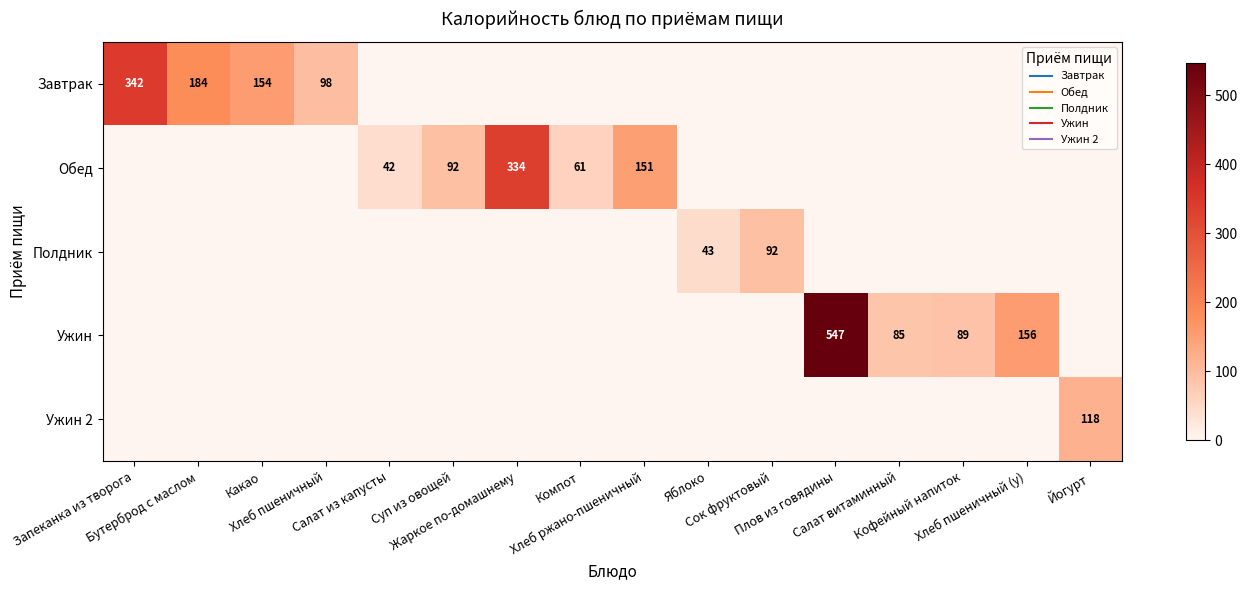

Rank the series by their maximum value, from lowest to highest.

Полдник, Ужин 2, Обед, Завтрак, Ужин